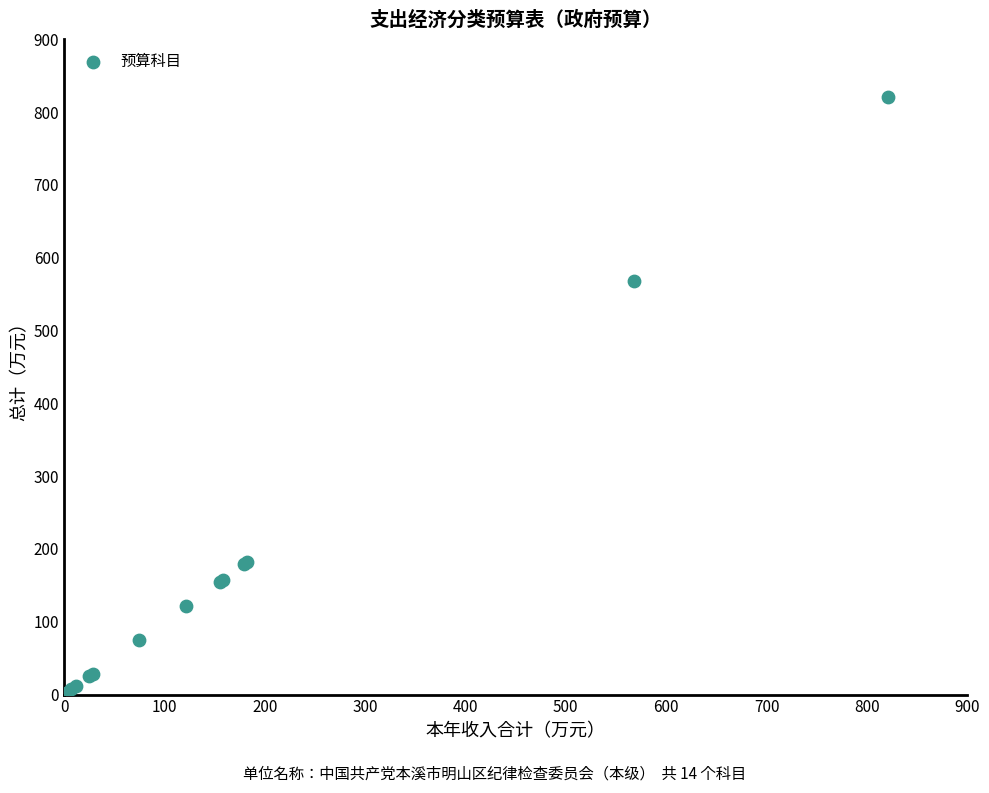

What Y value in the scatter plot is closest to 410?

567.5